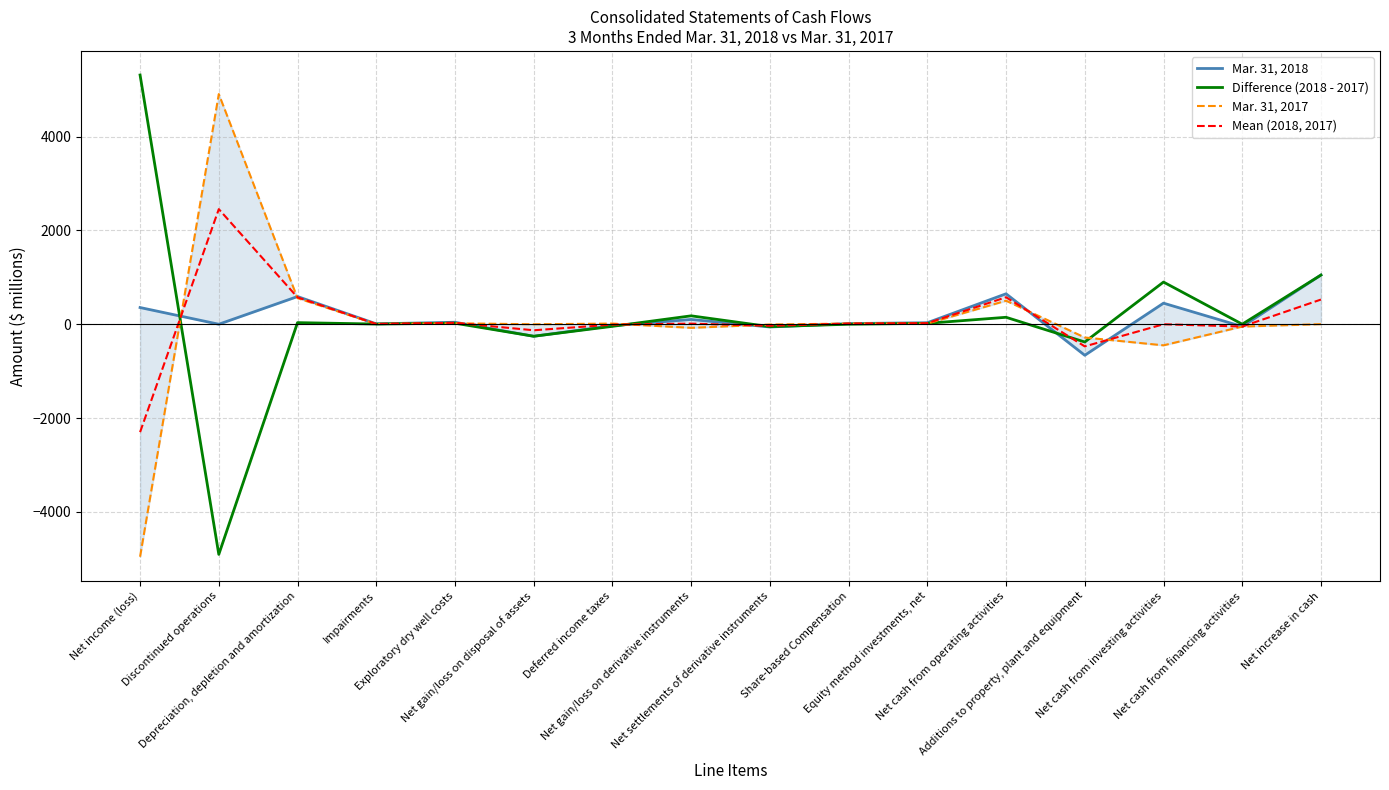

The value of Mar. 31, 2017 at Additions to property, plant and equipment is -283.0. True or false?

True